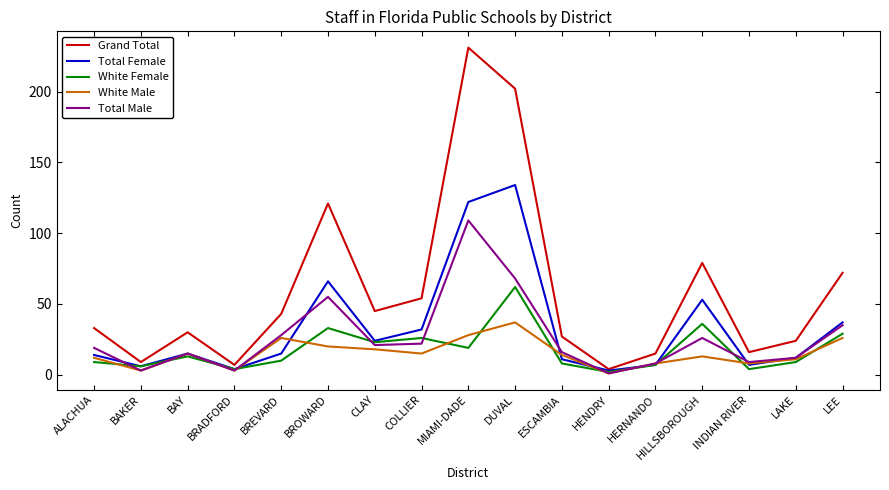

What position from the left is LAKE?

16